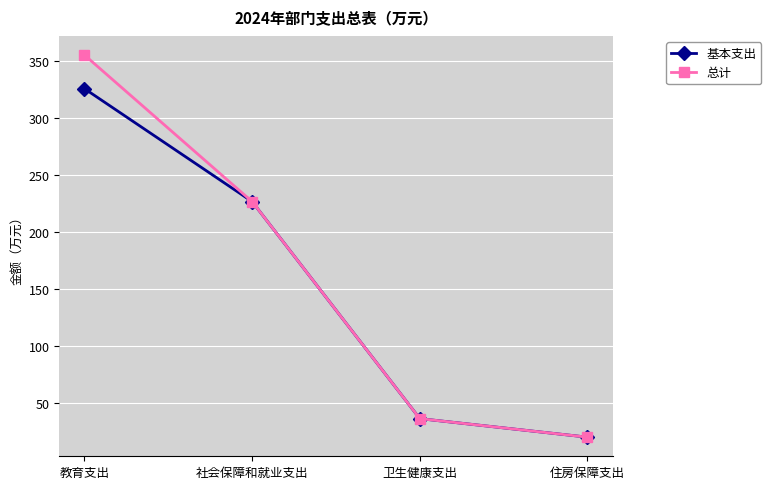

Rank the series by their average value, from lowest to highest.

基本支出, 总计